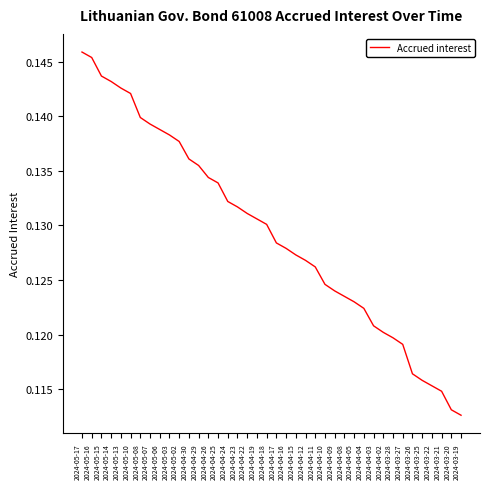

List the labels in order of value, smallest first.

2024-03-19, 2024-03-20, 2024-03-21, 2024-03-22, 2024-03-25, 2024-03-26, 2024-03-27, 2024-03-28, 2024-04-02, 2024-04-03, 2024-04-04, 2024-04-05, 2024-04-08, 2024-04-09, 2024-04-10, 2024-04-11, 2024-04-12, 2024-04-15, 2024-04-16, 2024-04-17, 2024-04-18, 2024-04-19, 2024-04-22, 2024-04-23, 2024-04-24, 2024-04-25, 2024-04-26, 2024-04-29, 2024-04-30, 2024-05-02, 2024-05-03, 2024-05-06, 2024-05-07, 2024-05-08, 2024-05-10, 2024-05-13, 2024-05-14, 2024-05-15, 2024-05-16, 2024-05-17